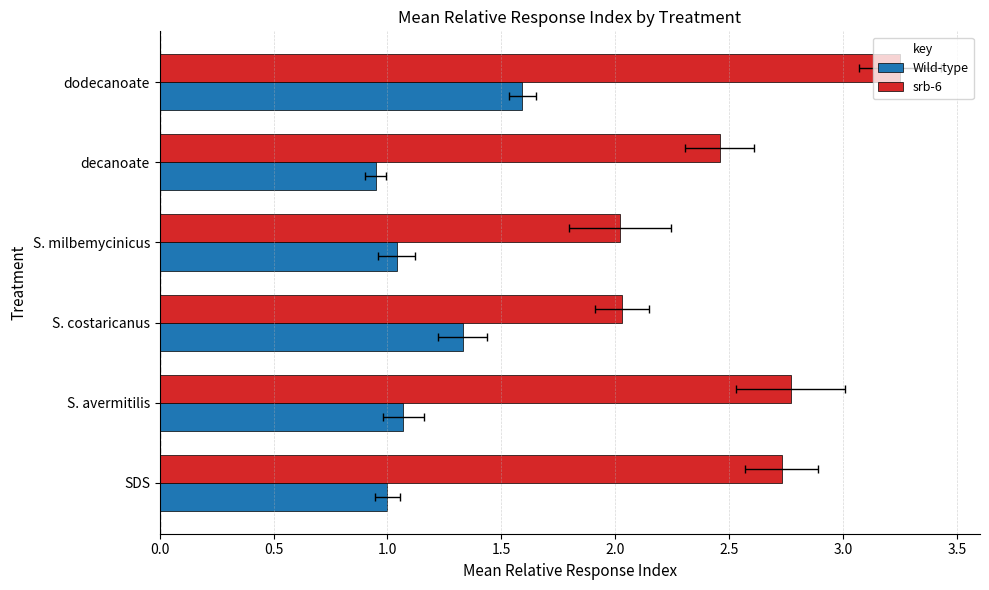

What is the sum of the Wild-type values at S. costaricanus and dodecanoate?

2.9